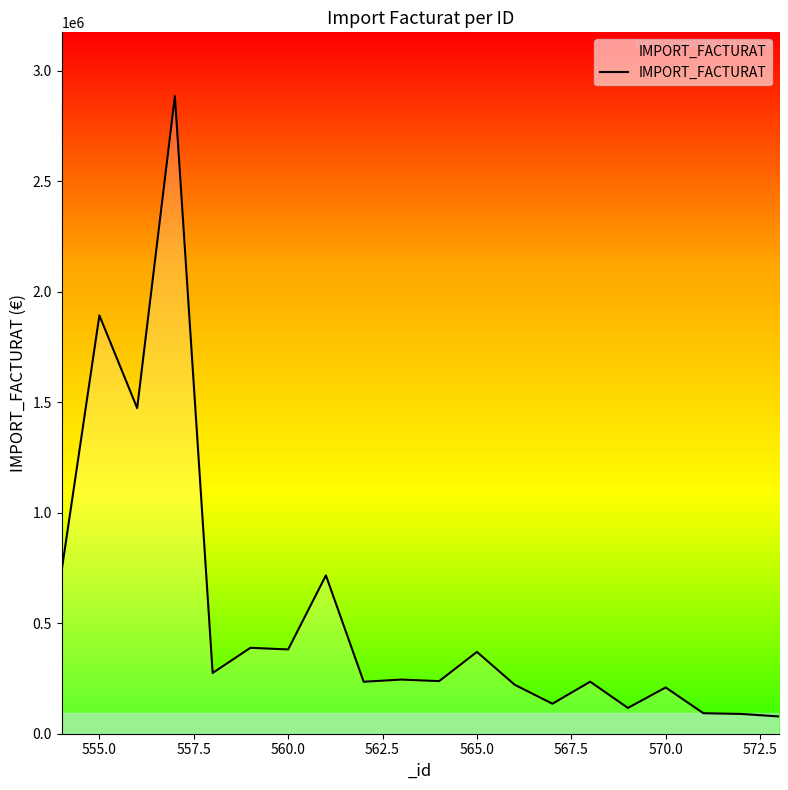

What is the smallest value displayed?

78065.6